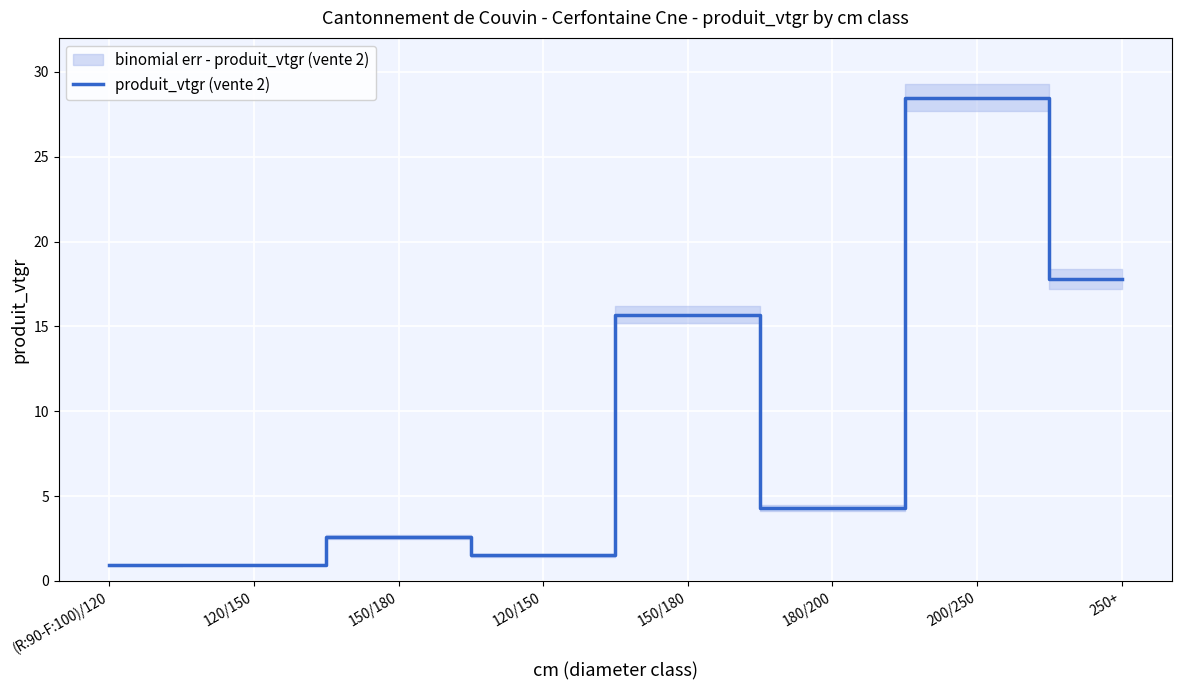

How many lines are shown in the chart?

1